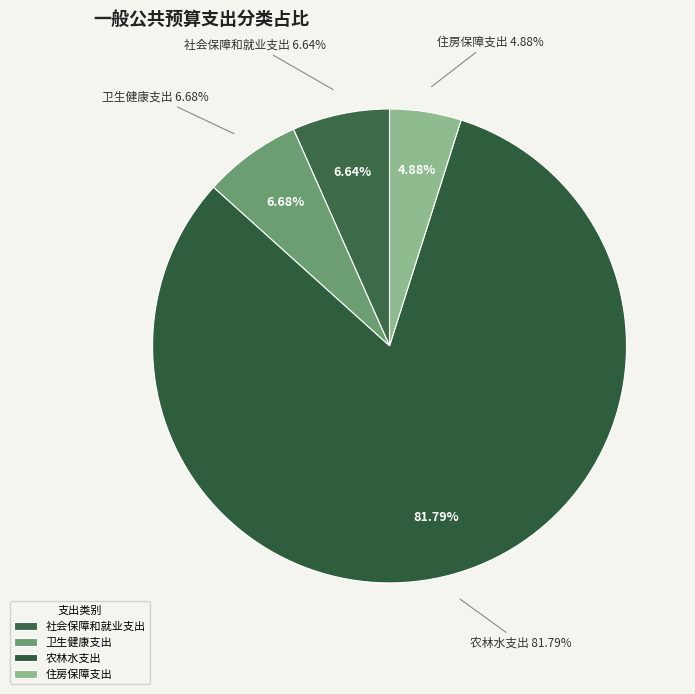

To the nearest percent, what portion does 农林水支出 represent?

82%